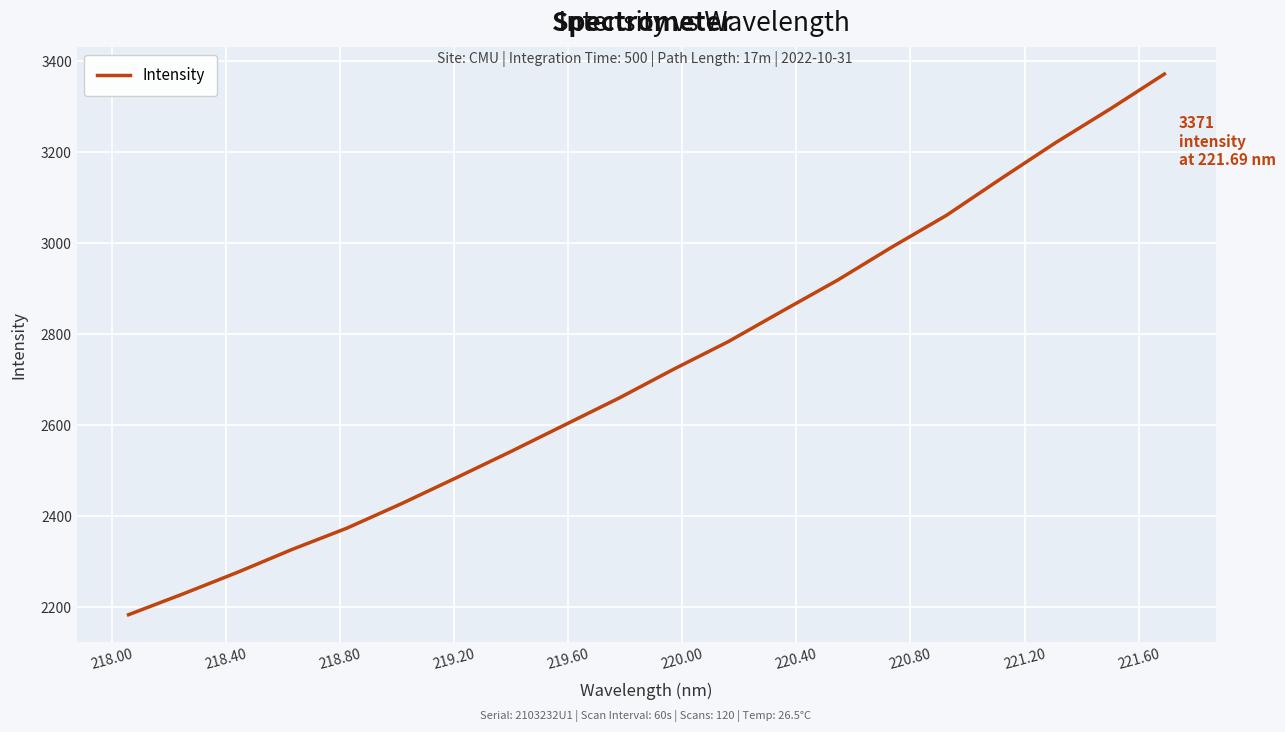

What is the minimum value shown in the chart?

2182.1